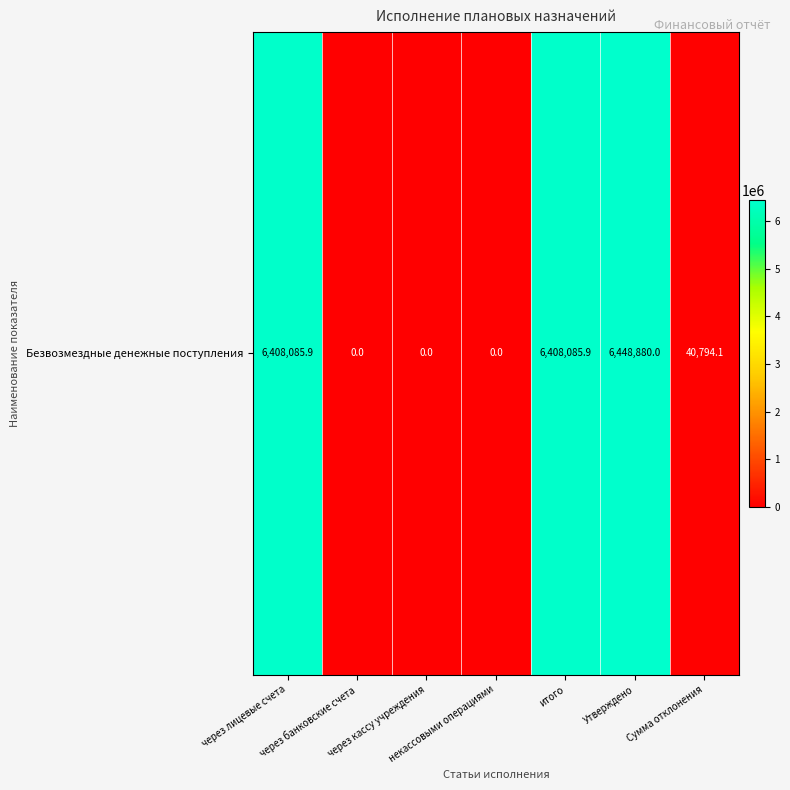

Which label corresponds to the smallest value in the chart?

через банковские счета